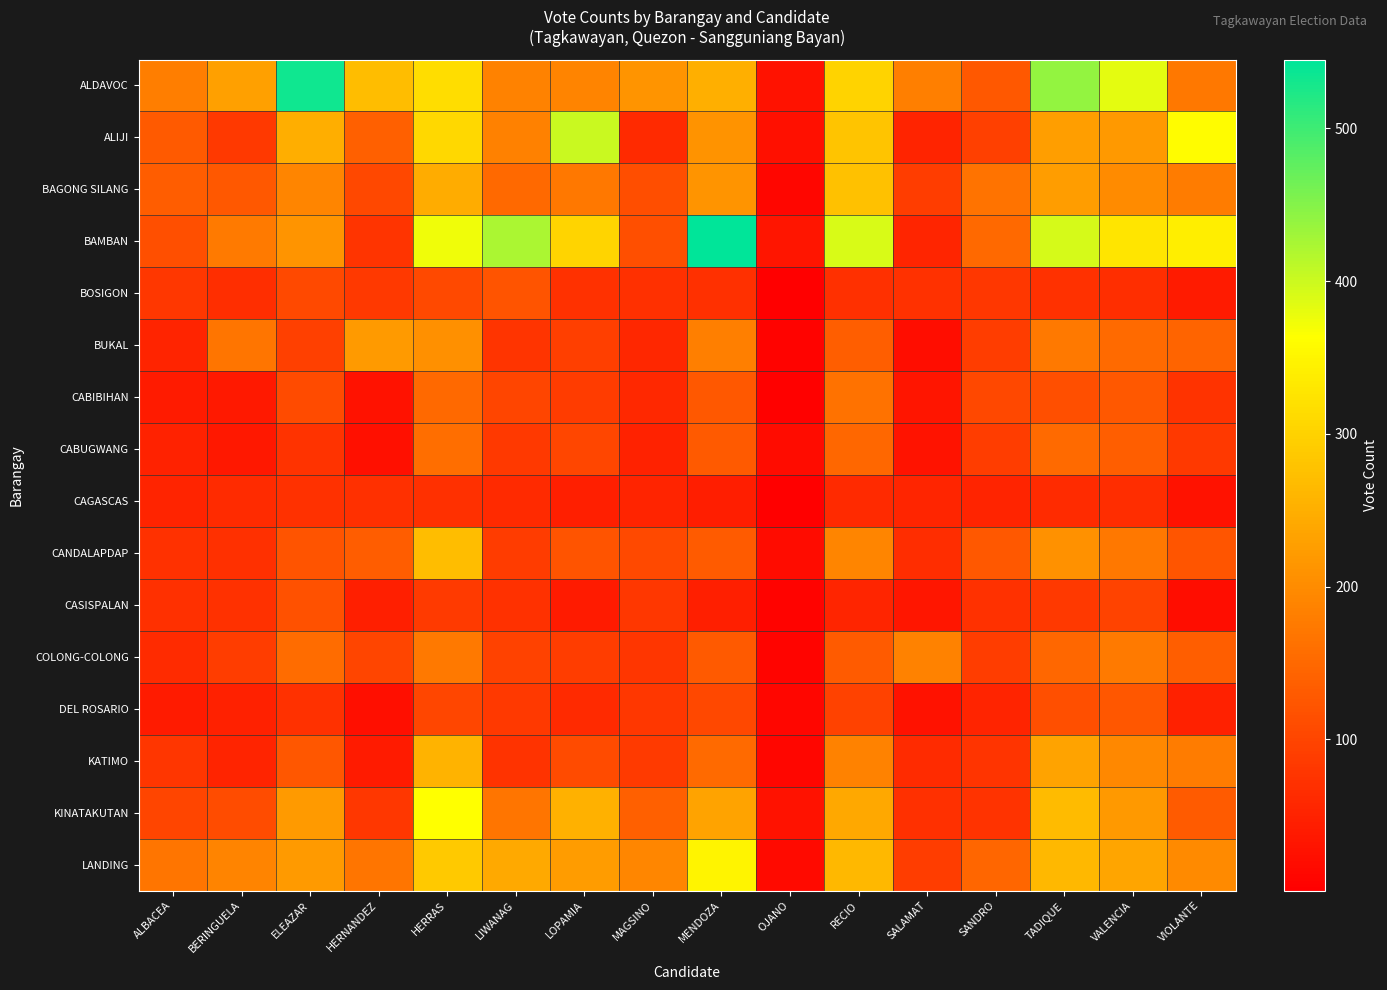

Which has a higher value, VIOLANTE or SALAMAT?

SALAMAT